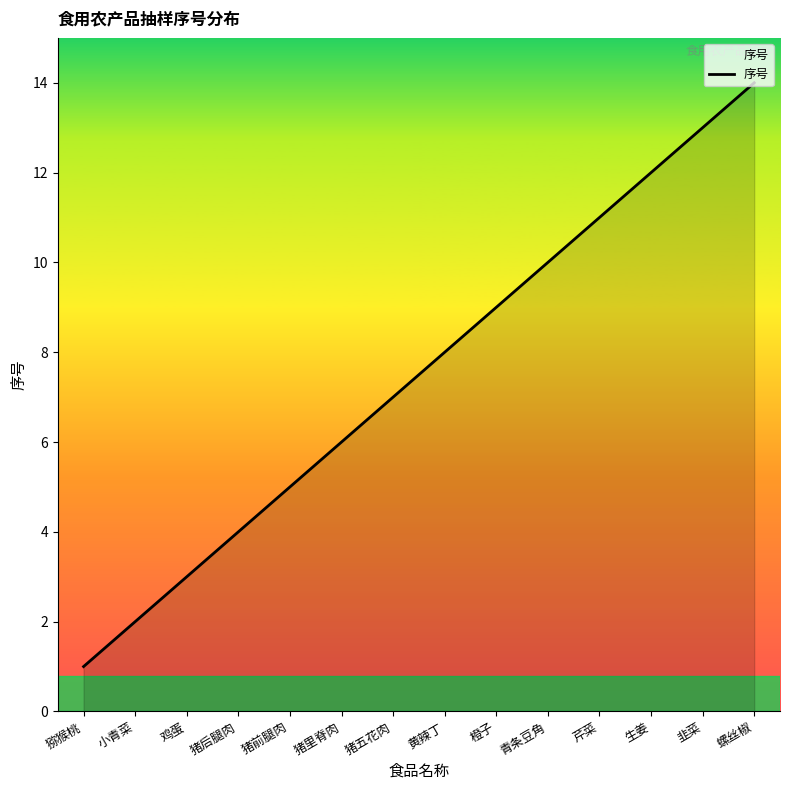

Which category has the lowest value across all series?

猕猴桃